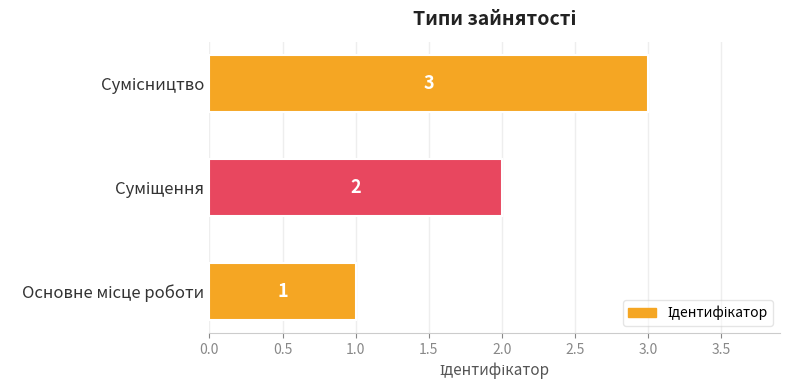

How many values are between 1 and 3?

3